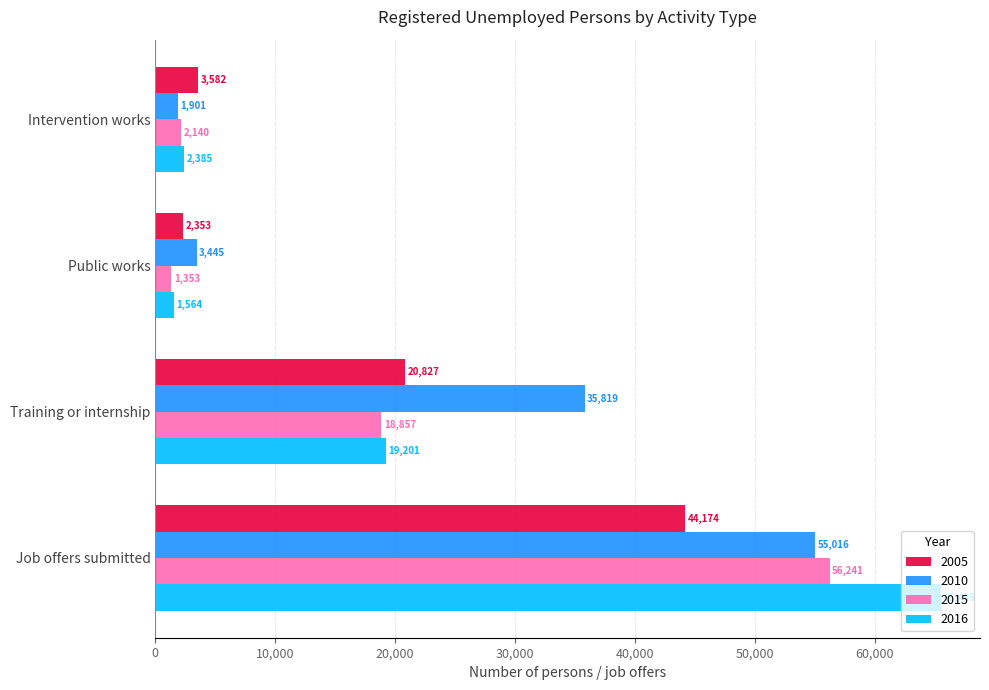

What is the lowest value of the 2005 series?

2353